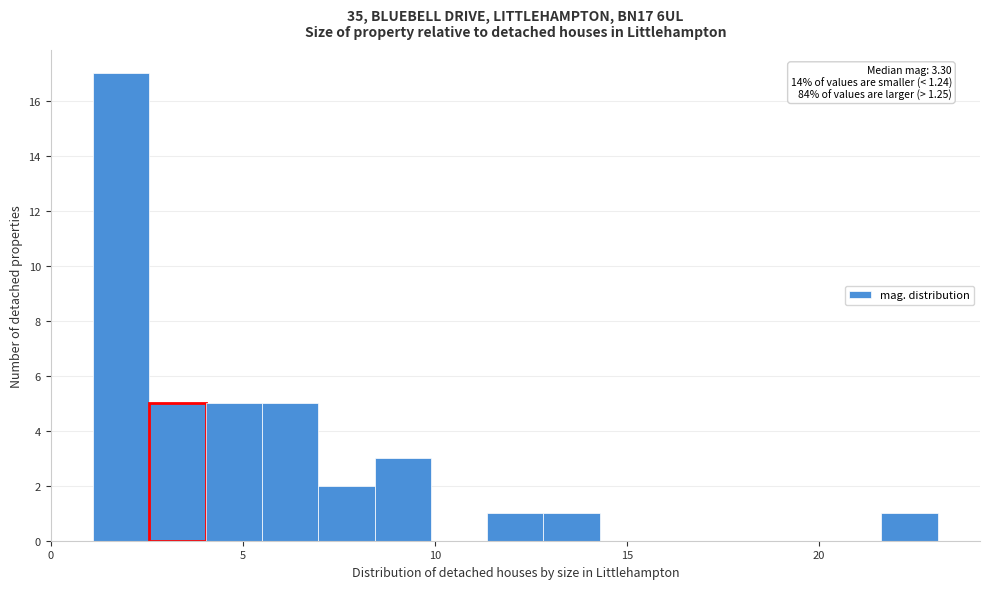

Read against the x-axis, roughly where is the centre of the tallest bar?

2.0